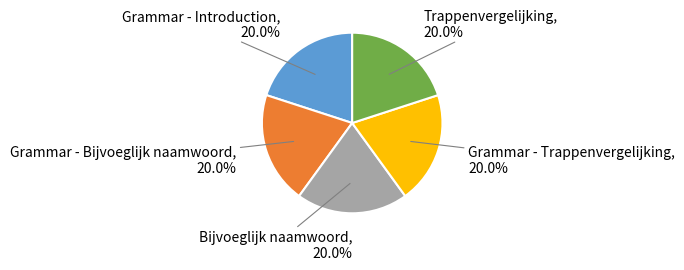

What percentage do Bijvoeglijk naamwoord and Trappenvergelijking together represent?

40.0%